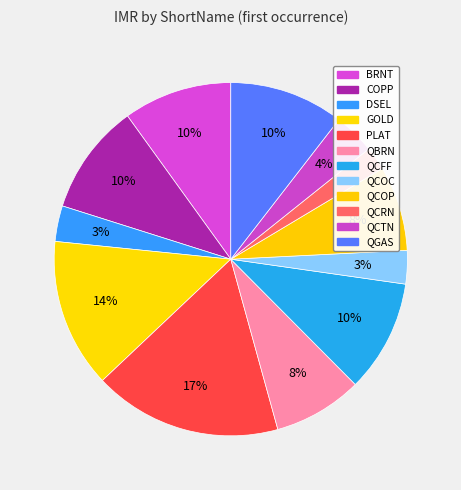

Is it true that BRNT is 10% of the pie?

True